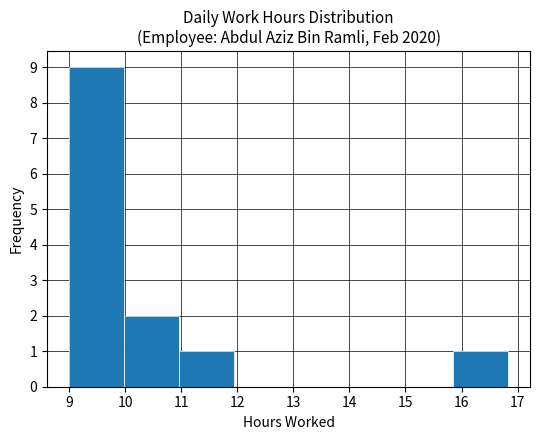

Reading left to right, list every bar in this chart as the range it spans on the x-axis followed by its height. Neither the bar edges nor the heights are printed on the chart, so give them approximately, as read against the axes.

9.0 to 10.0: 9
10.0 to 11.0: 2
11.0 to 11.9: 1
11.9 to 12.9: 0
12.9 to 13.9: 0
13.9 to 14.9: 0
14.9 to 15.9: 0
15.9 to 16.8: 1